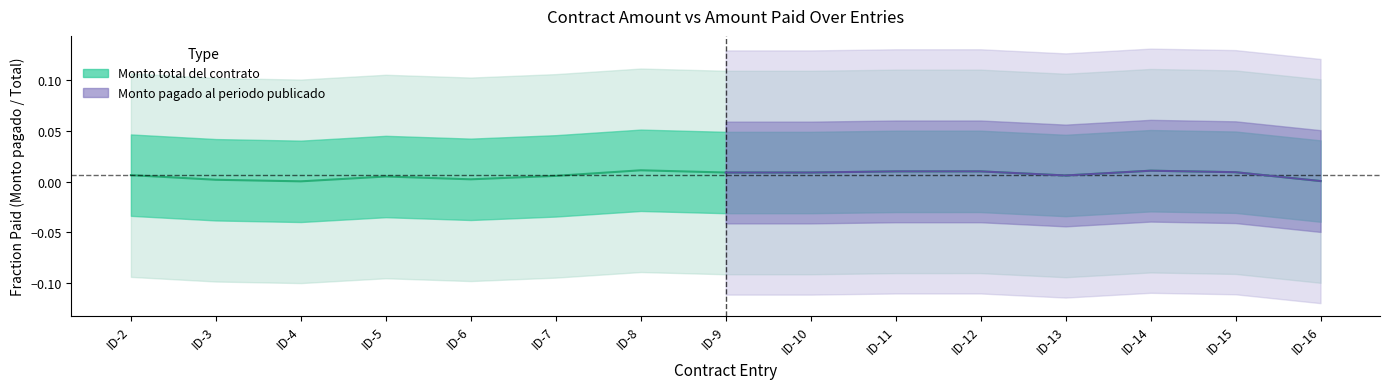

Is it true that the value at ID-2 is 0.0?

False